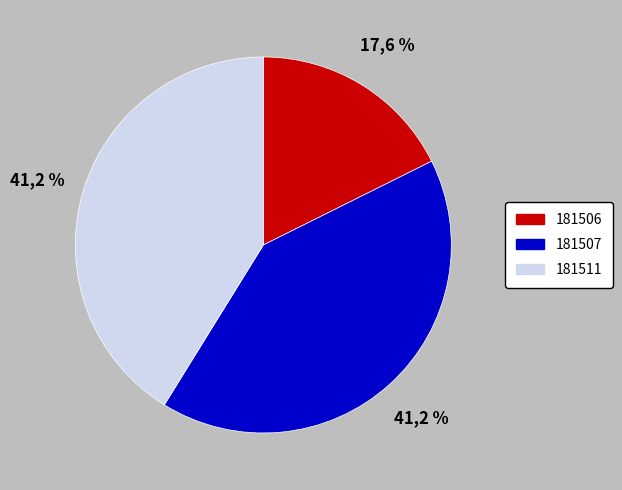

To the nearest percent, what is the difference between the largest and smallest slice percentages?

24%